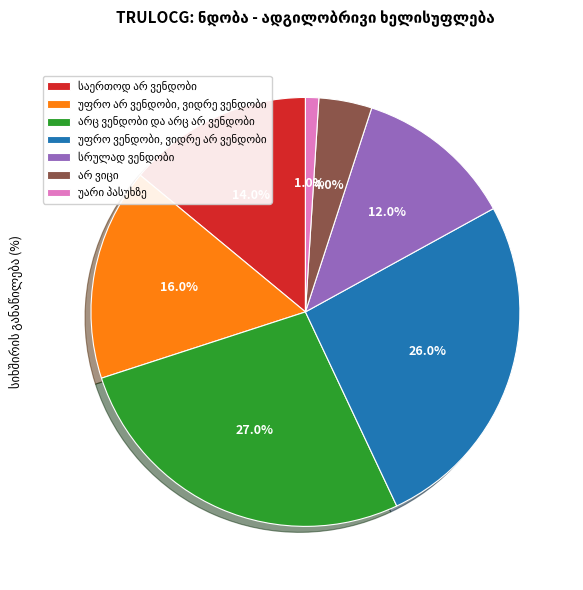

Is there a majority slice in this chart?

No